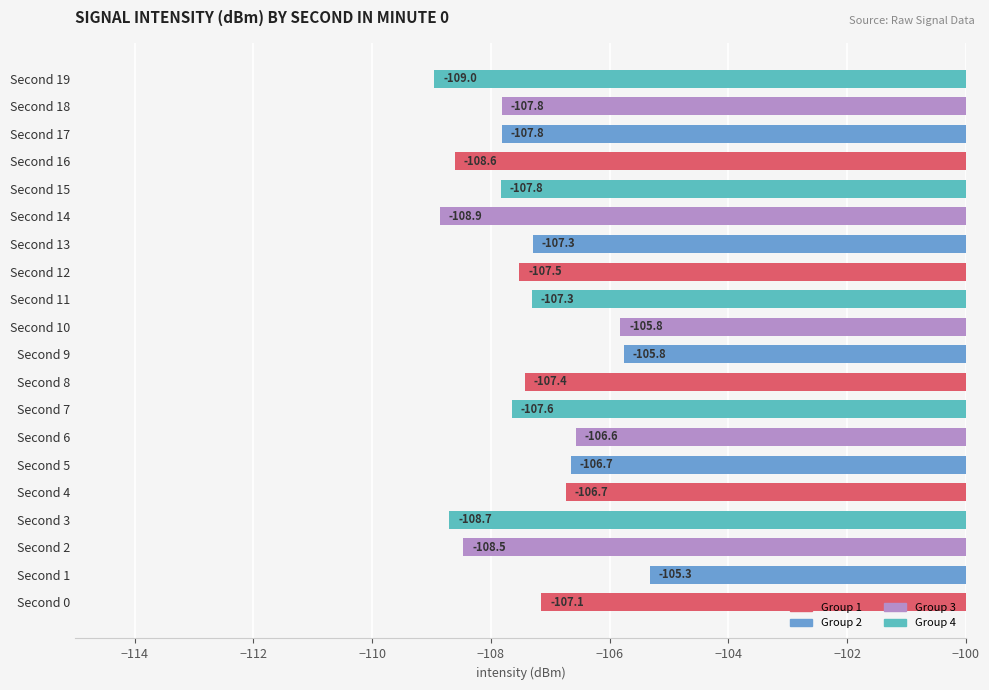

At which label is the value closest to -107?

Second 0